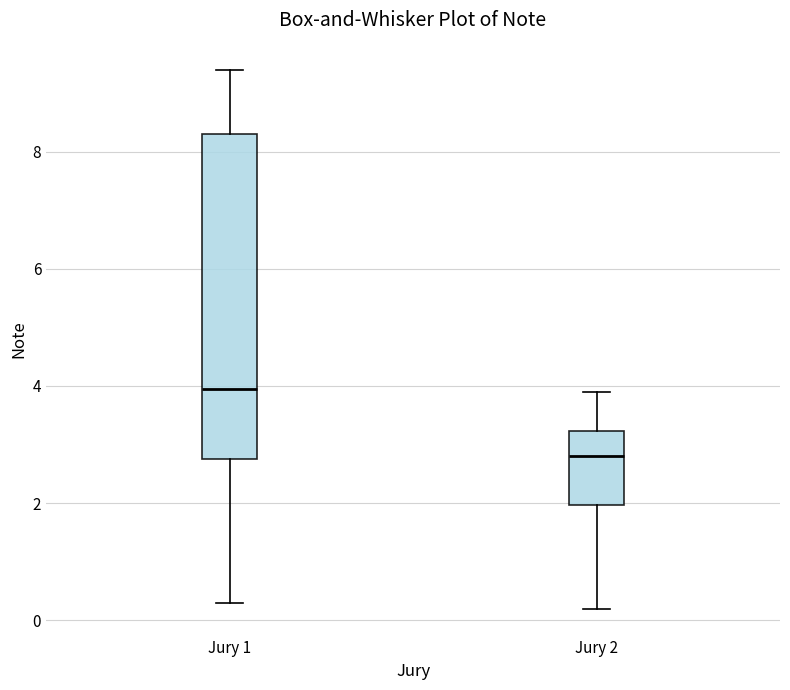

Reading left to right, read every box against the y-axis: the position of its median line, the range the box covers, and the ends of its whiskers. The values are not printed on the chart, so give them approximately, as read against the axis.

Jury 1: median 4.0, box 2.8 to 8.4, whiskers 0.4 to 9.4
Jury 2: median 2.8, box 2.0 to 3.2, whiskers 0.2 to 4.0